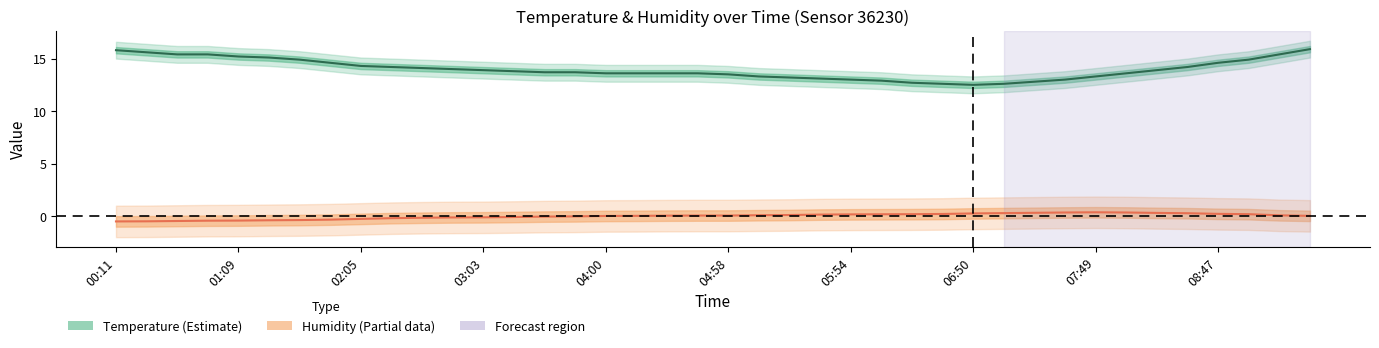

List the series in order of their peak value, lowest first.

Humidity (scaled), Temperature (°C)